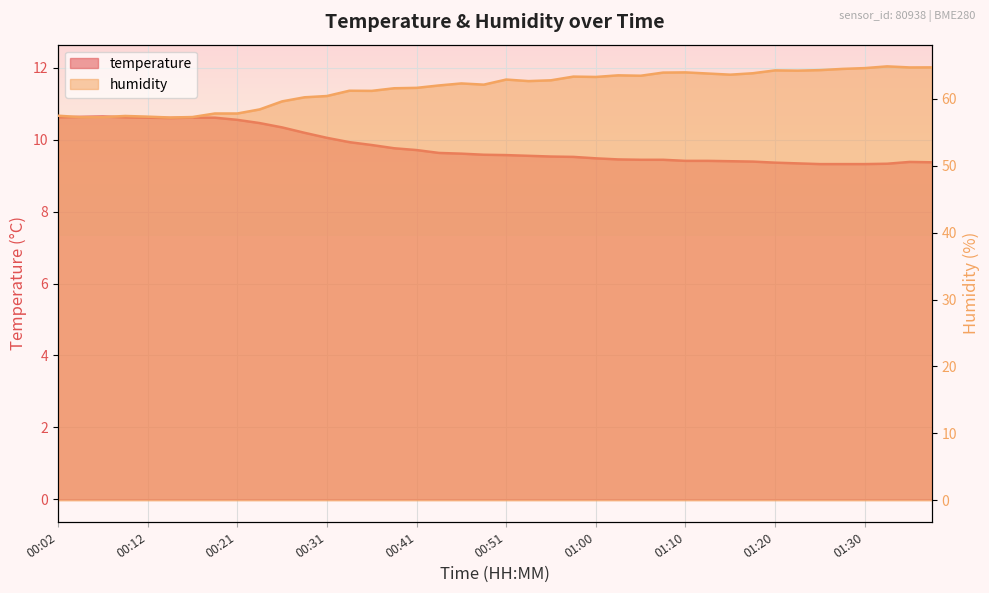

List the series in order of their overall mean, highest first.

humidity, temperature